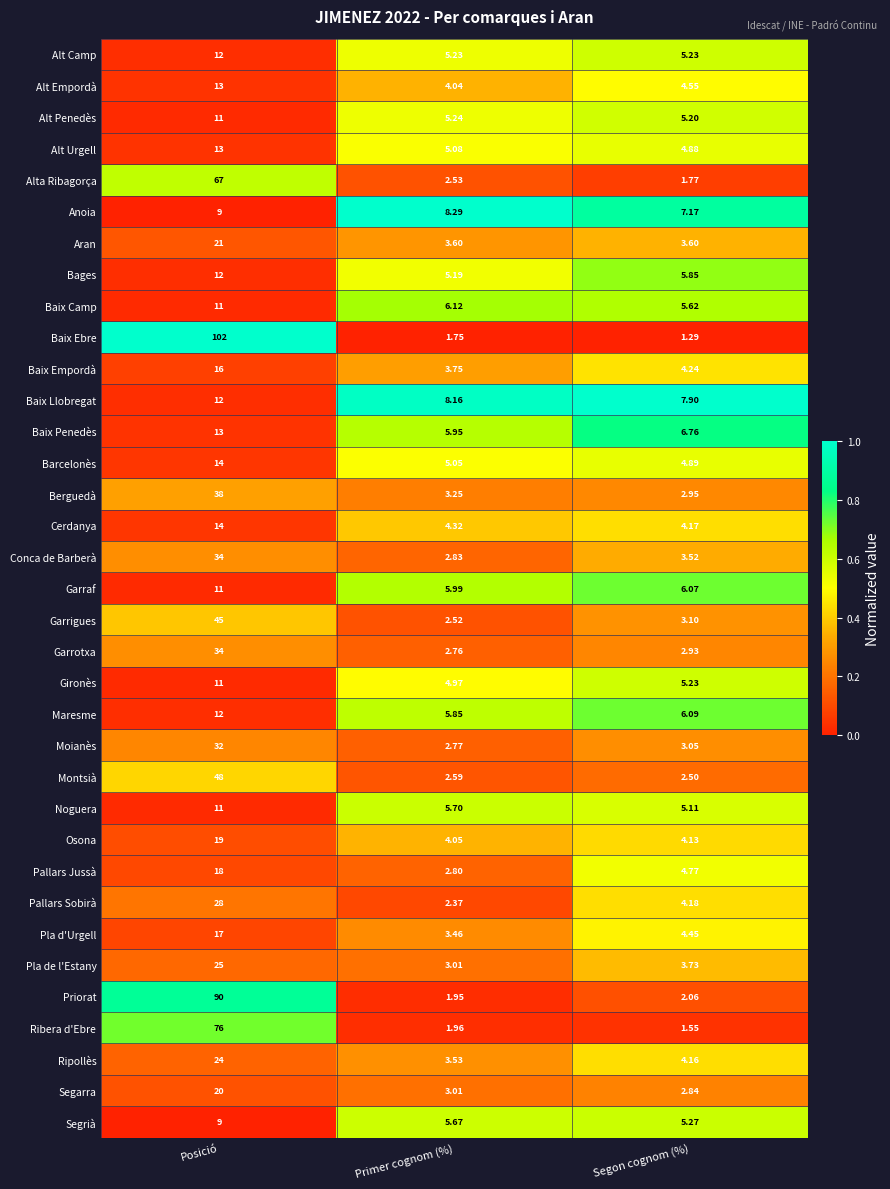

Rank the categories by Segarra value from lowest to highest.

Segon cognom (%), Primer cognom (%), Posició